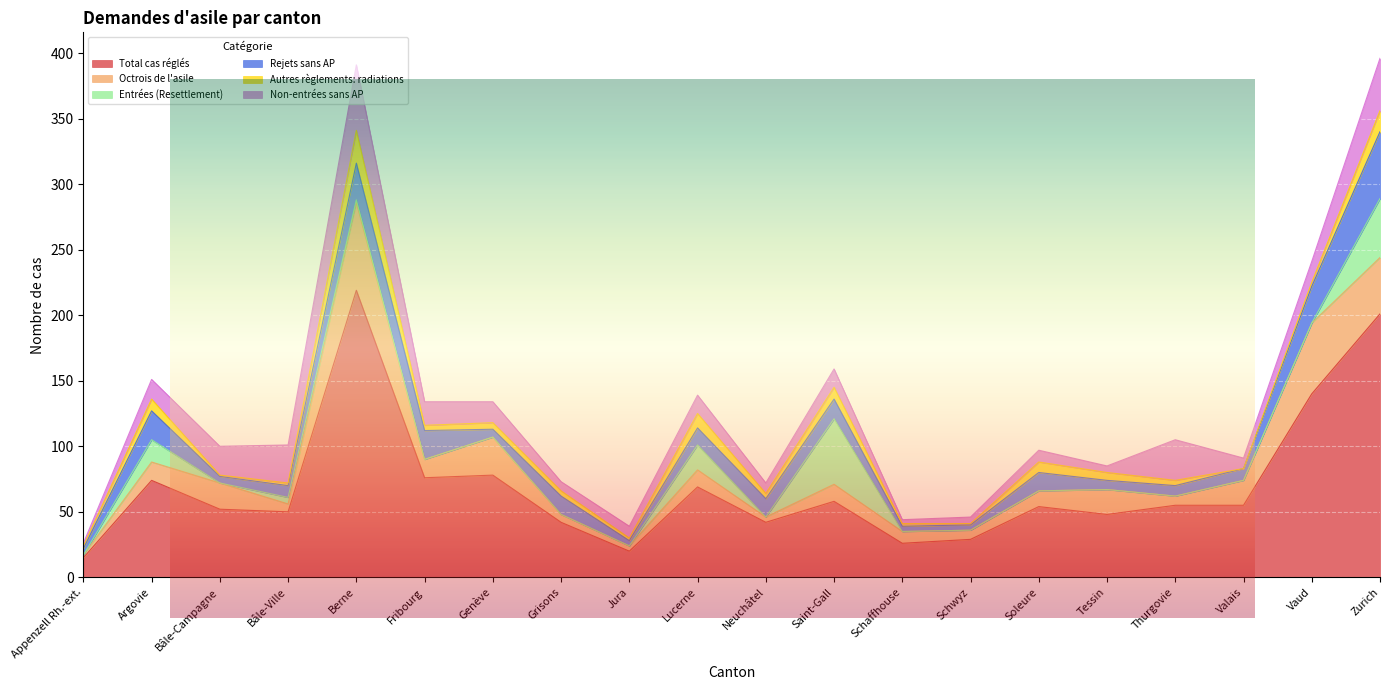

At which category is the sum across all series the highest?

Zurich